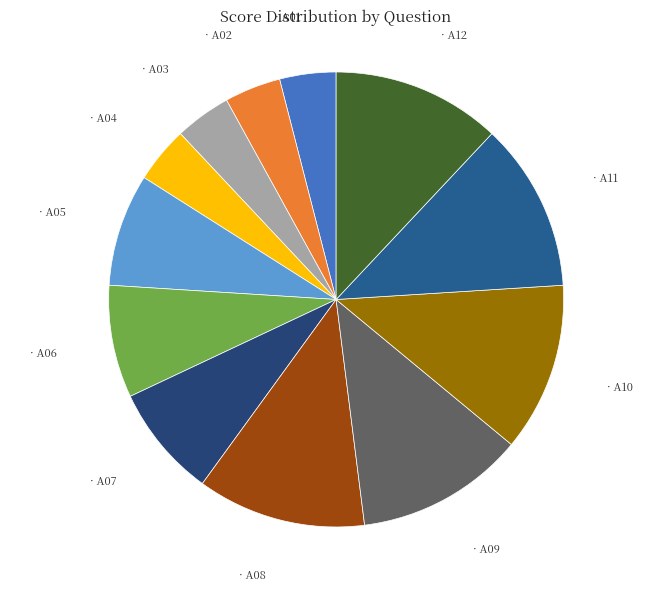

Is there any slice that represents more than half of the pie?

No